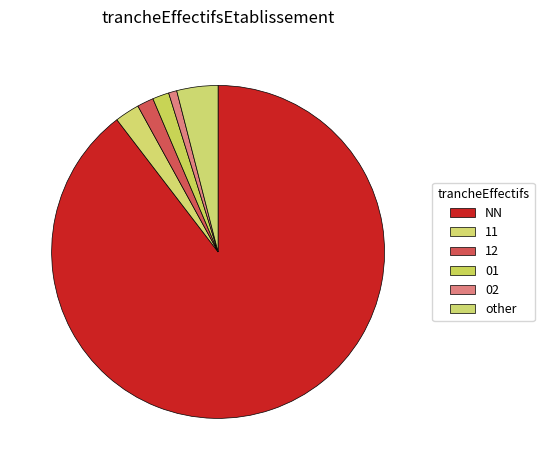

How many slices are in this pie chart?

6